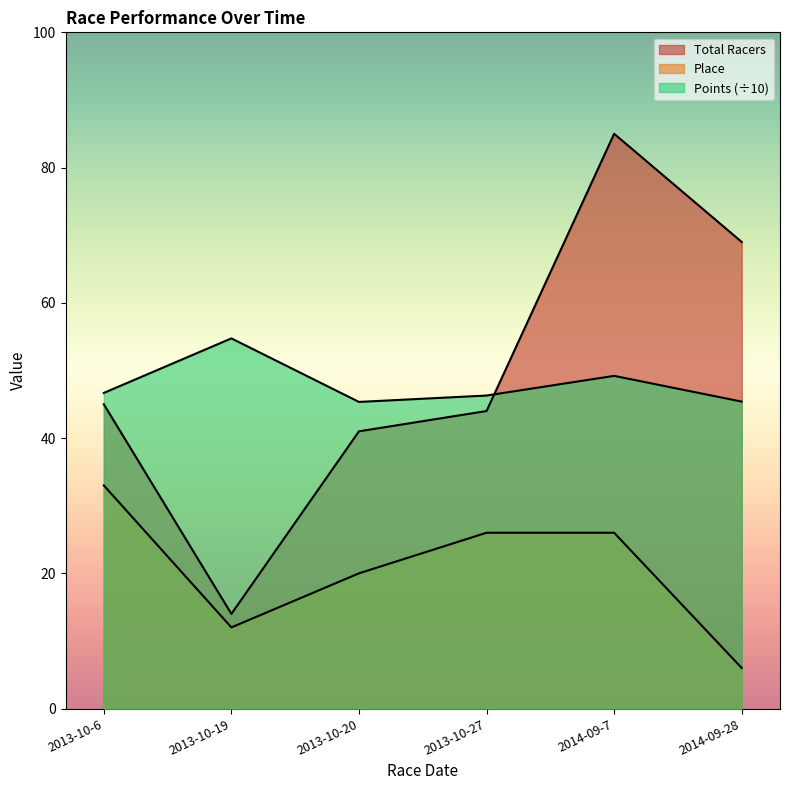

At which label is Points closest to 50?

2014-09-7